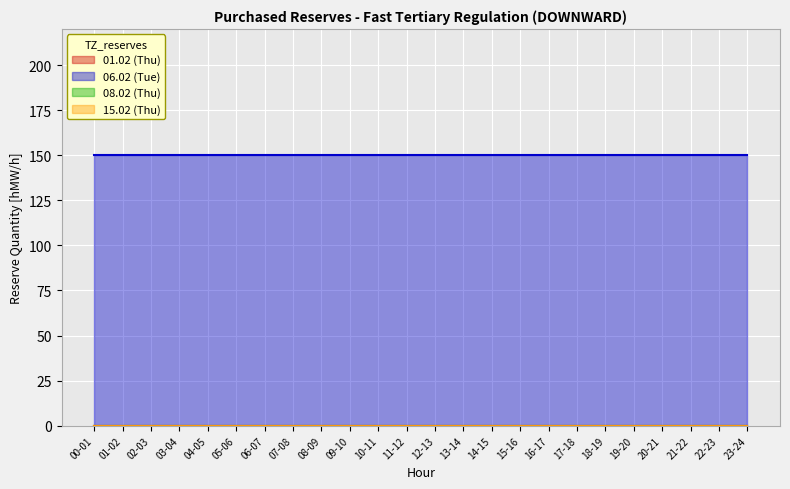

What position from the left is 19-20?

20